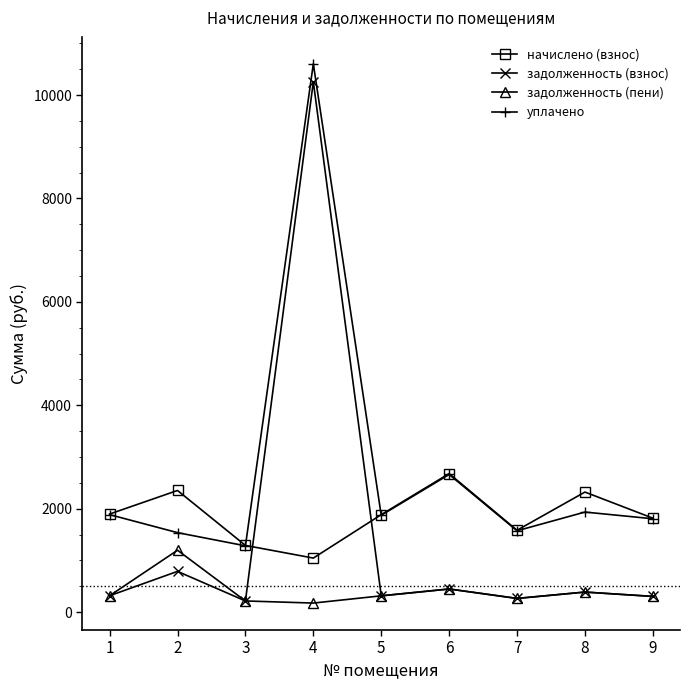

What is the value of the задолженность (взнос) point at the 6th from the left?

446.3